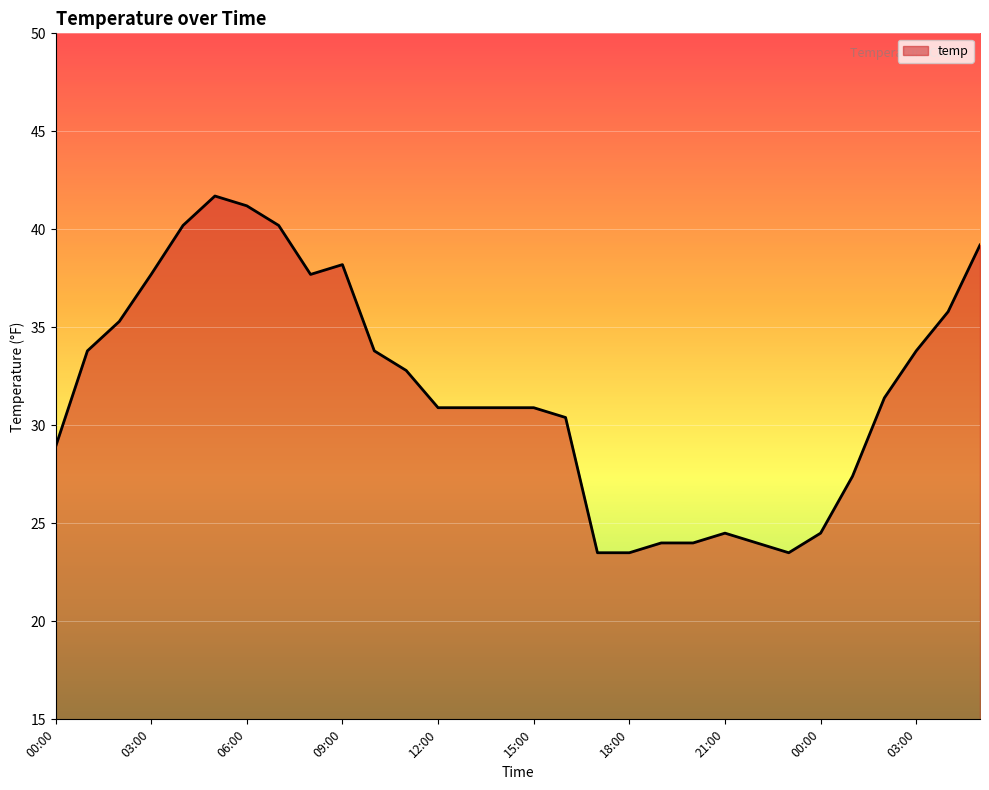

What is the greatest value displayed?

41.7